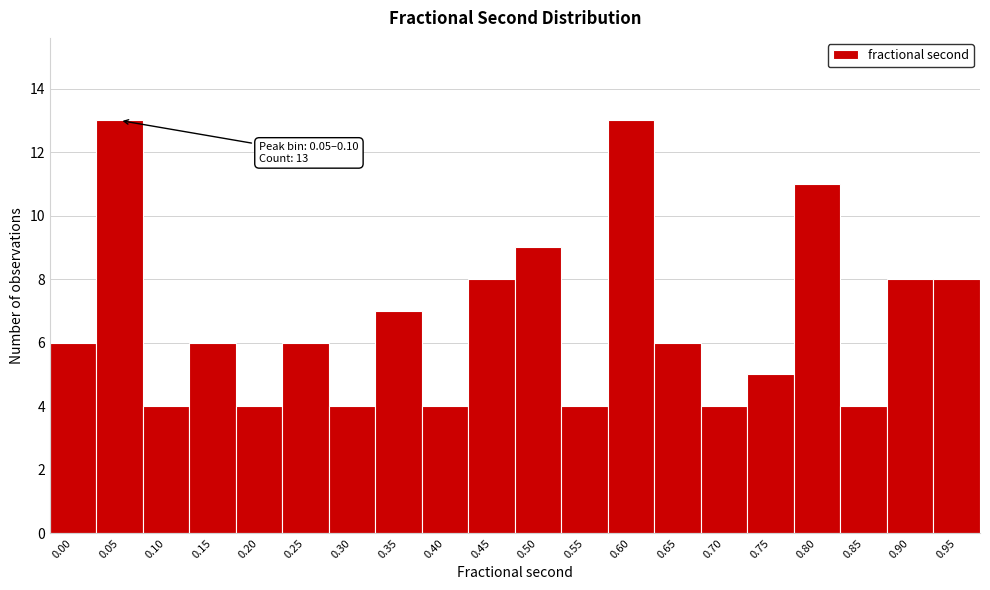

Reading left to right, extract all data points from this chart.

0.00=6	0.05=13	0.10=4	0.15=6	0.20=4	0.25=6	0.30=4	0.35=7	0.40=4	0.45=8	0.50=9	0.55=4	0.60=13	0.65=6	0.70=4	0.75=5	0.80=11	0.85=4	0.90=8	0.95=8